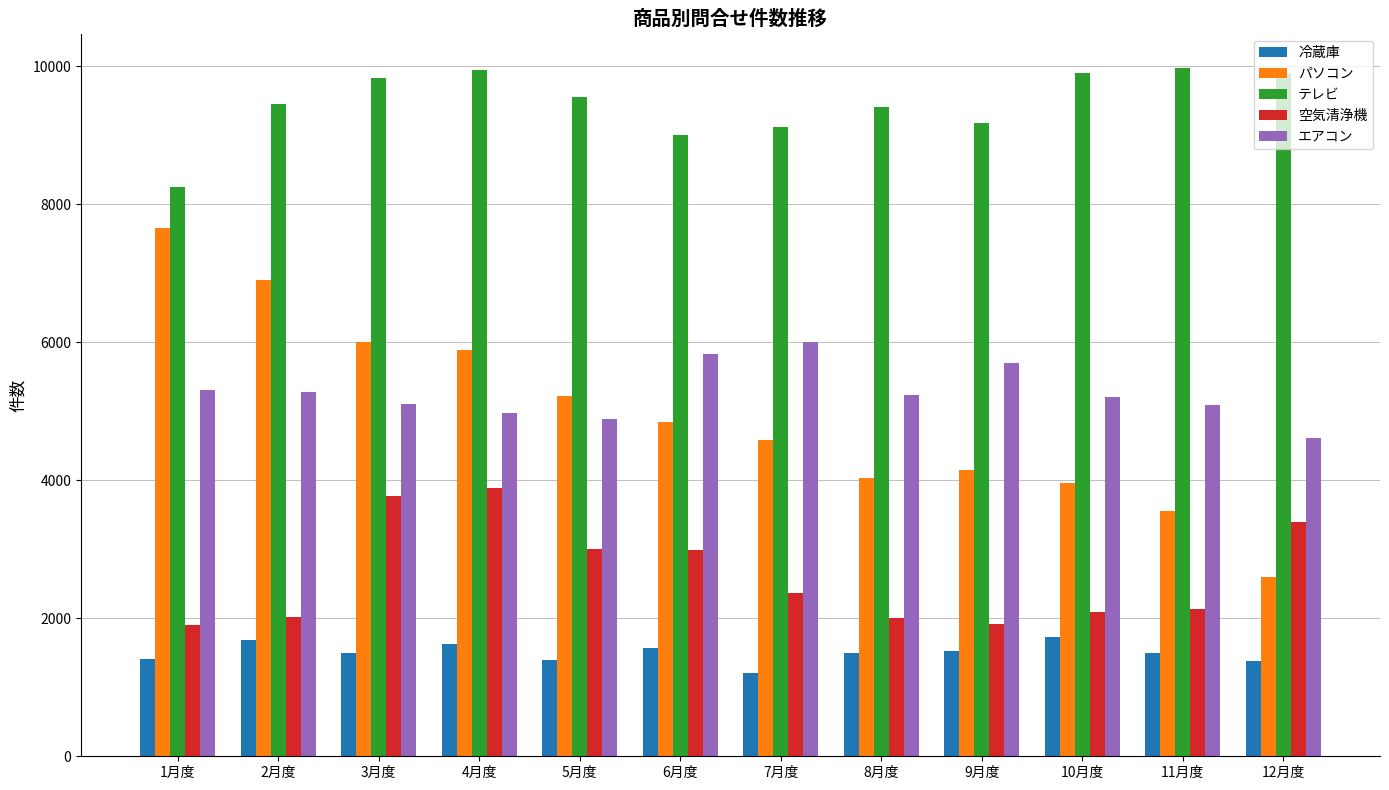

Which category has the lowest value in the テレビ series?

1月度